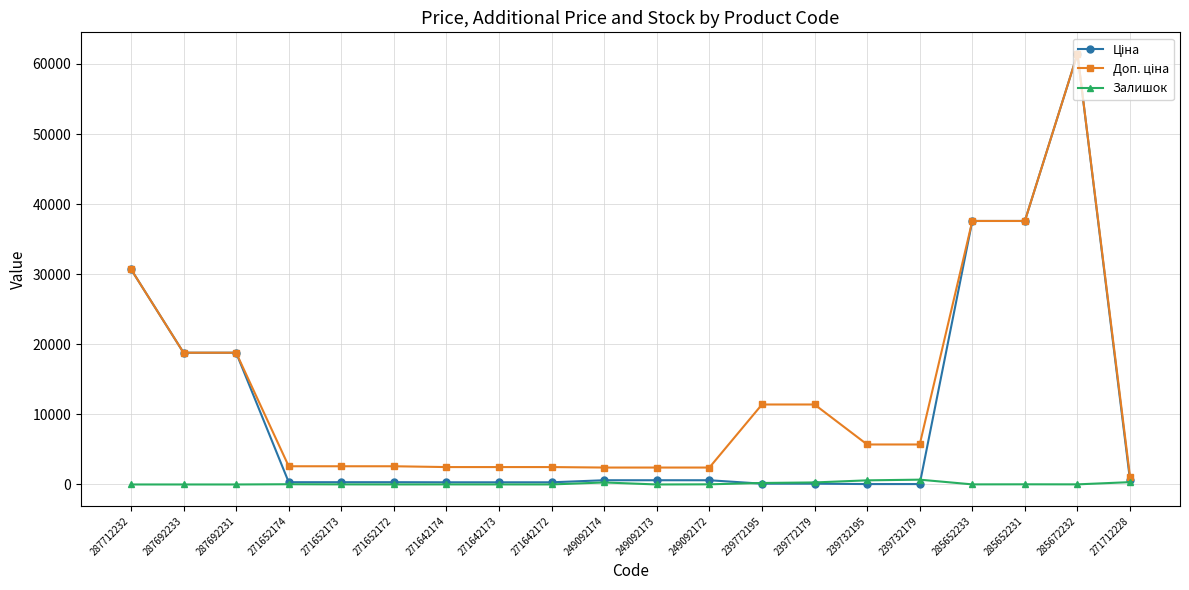

At how many categories does at least one series exceed 24271?

4